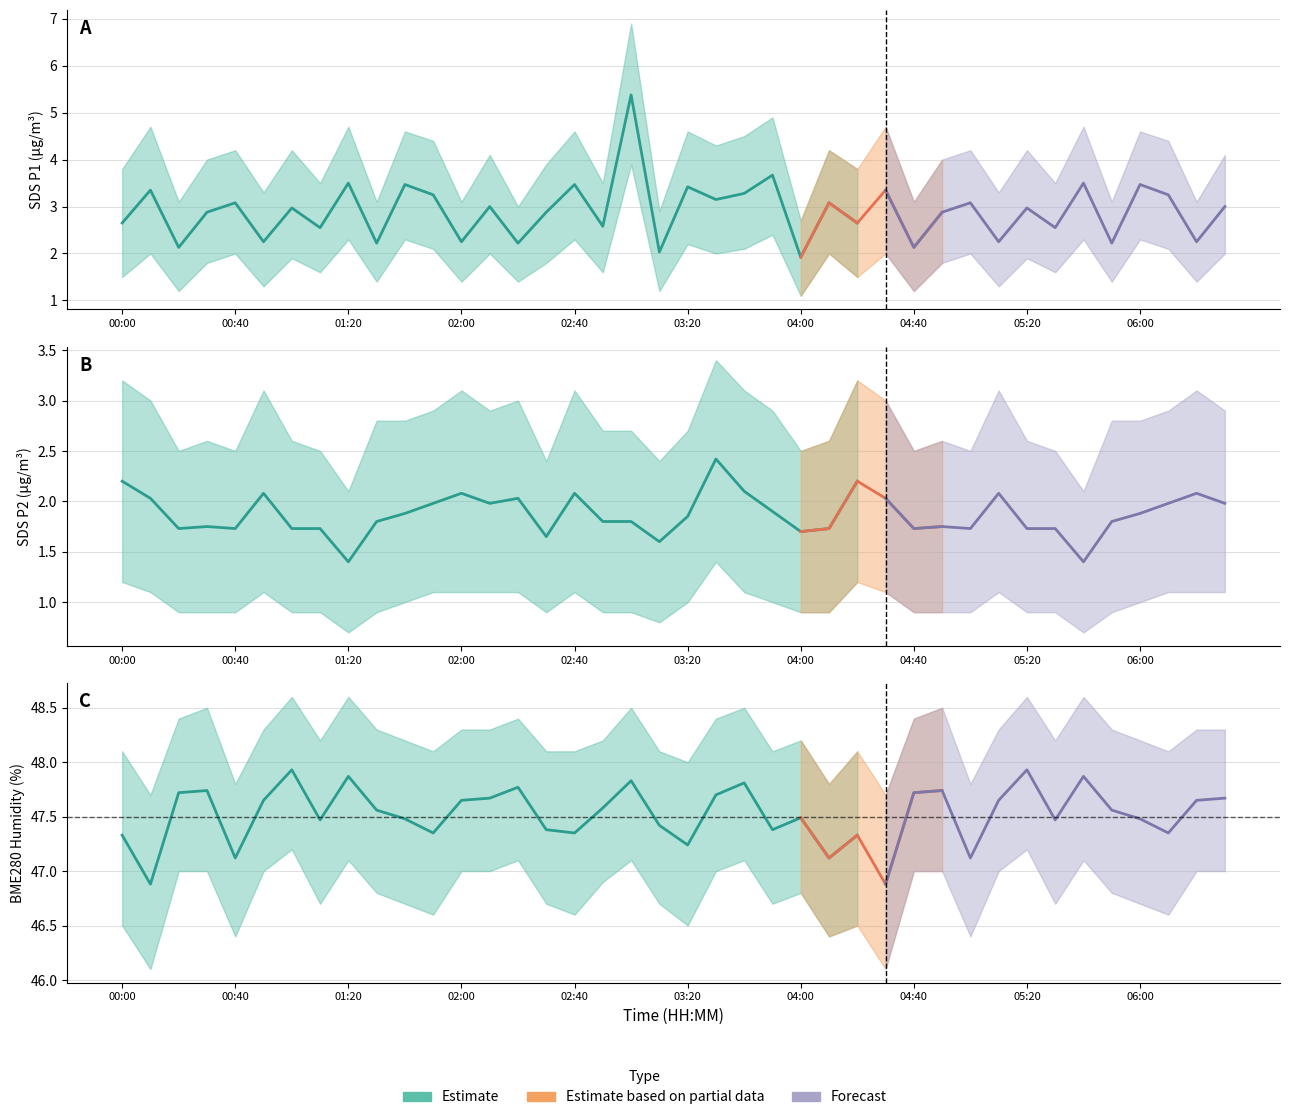

Which label corresponds to the smallest value in the chart?

01:20